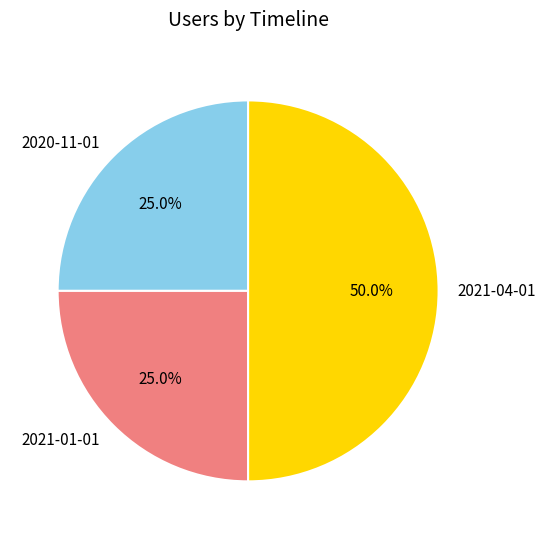

How many slices are in this pie chart?

3